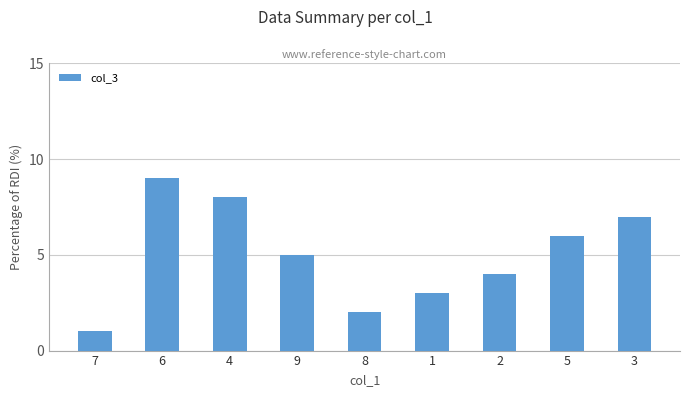

What is the sum of all values?

45